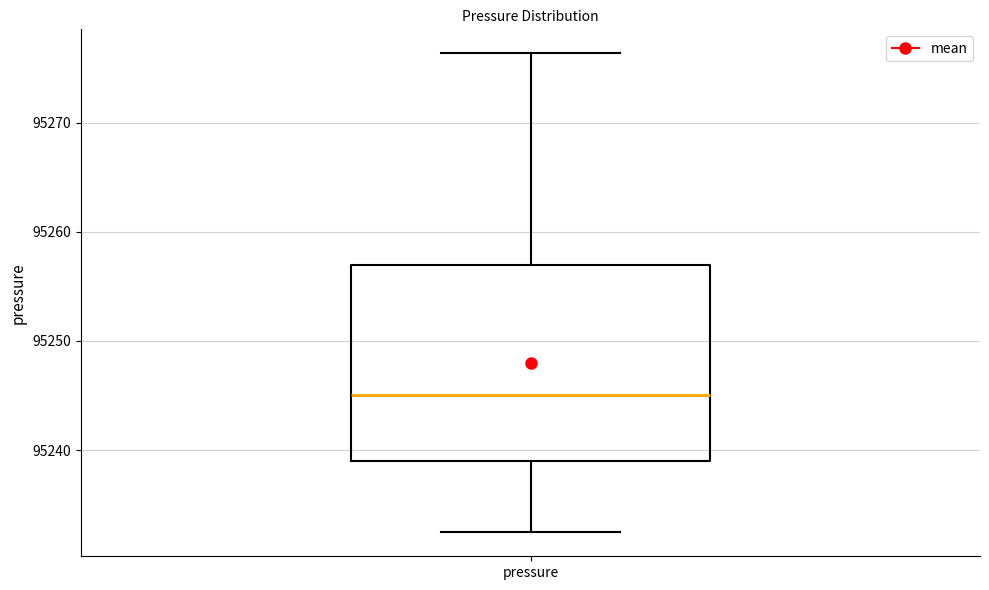

Transcribe this box plot: give where the median line is, the range the box spans, and where the two whiskers end, as read against the y-axis. The values are not printed on the chart, so give them approximately, as read against the axis.

median 95245, box 95239 to 95257, whiskers 95232 to 95276